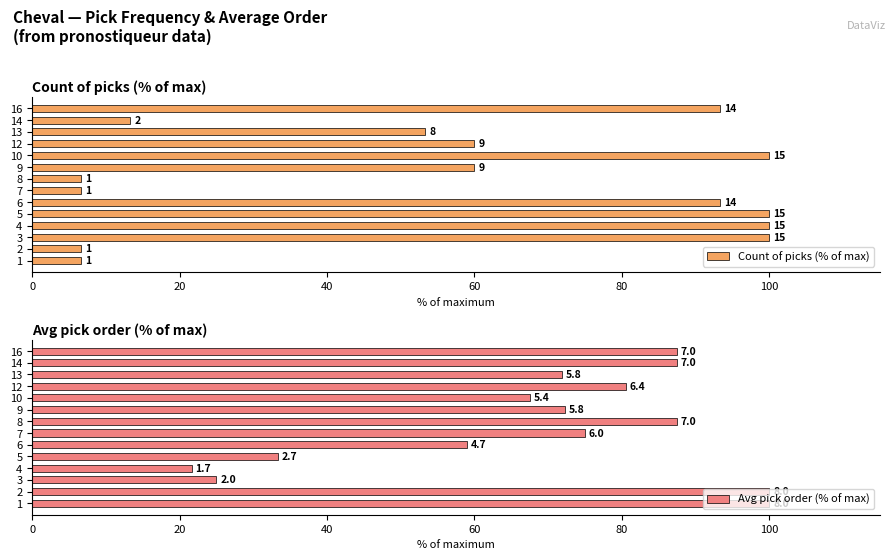

Reading left to right, what are all the values shown in this chart?

Count of picks (% of max): 6.7	6.7	100.0	100.0	100.0	93.3	6.7	6.7	60.0	100.0	60.0	53.3	13.3	93.3
Avg pick order (% of max): 100.0	100.0	25.0	21.7	33.3	58.9	75.0	87.5	72.2	67.5	80.6	71.9	87.5	87.5